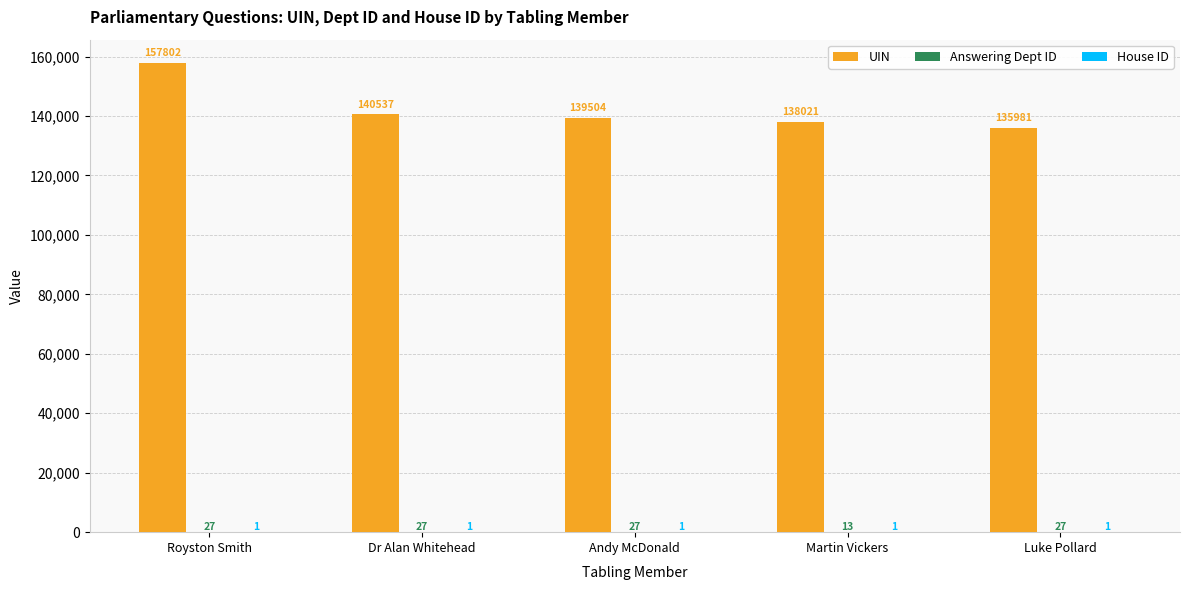

Which series changed the most between Royston Smith and Andy McDonald?

UIN